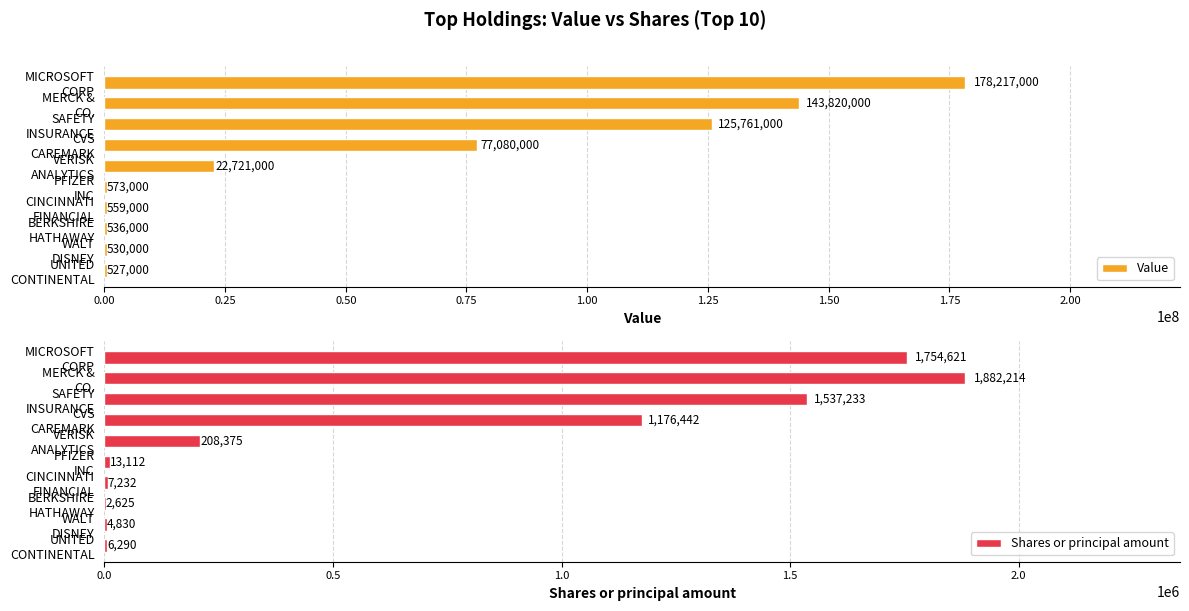

Which series has the largest total across all categories?

Value